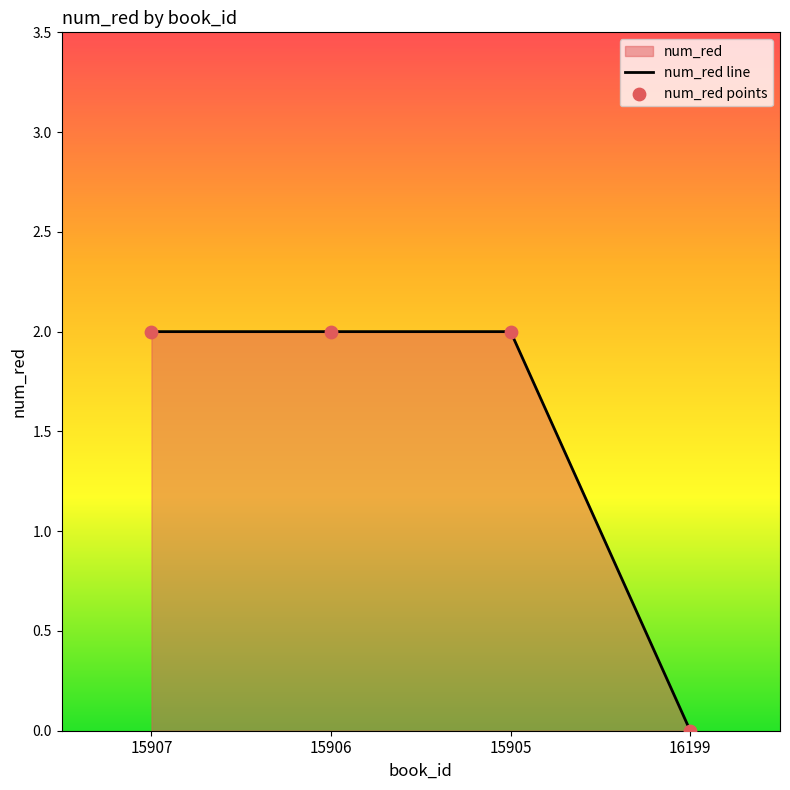

Approximately how many times larger is the value at 15906 compared to 15907?

1.0